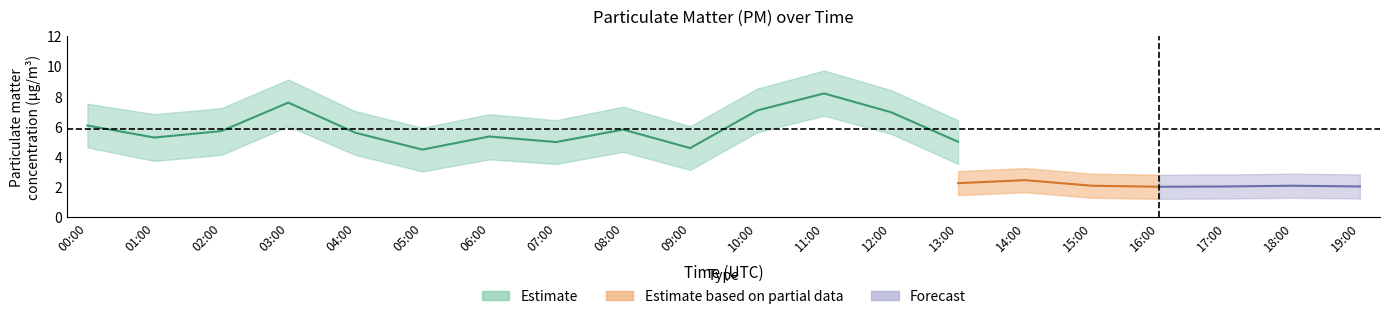

What is the difference between the P1 values at 03:00 and 08:00?

1.8